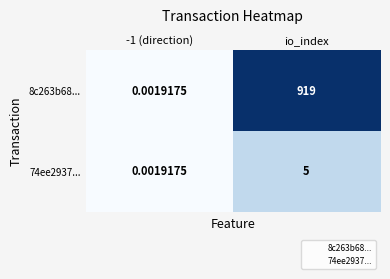

Which series has the widest spread of values?

8c263b68...